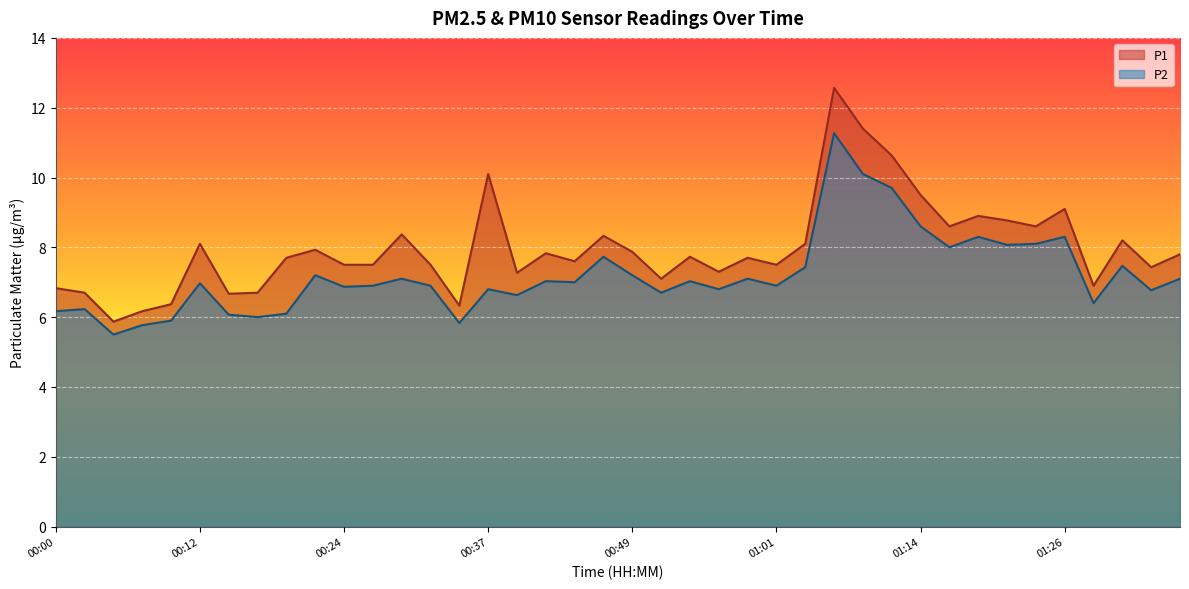

What is the label of the 6th point from the right?

01:24